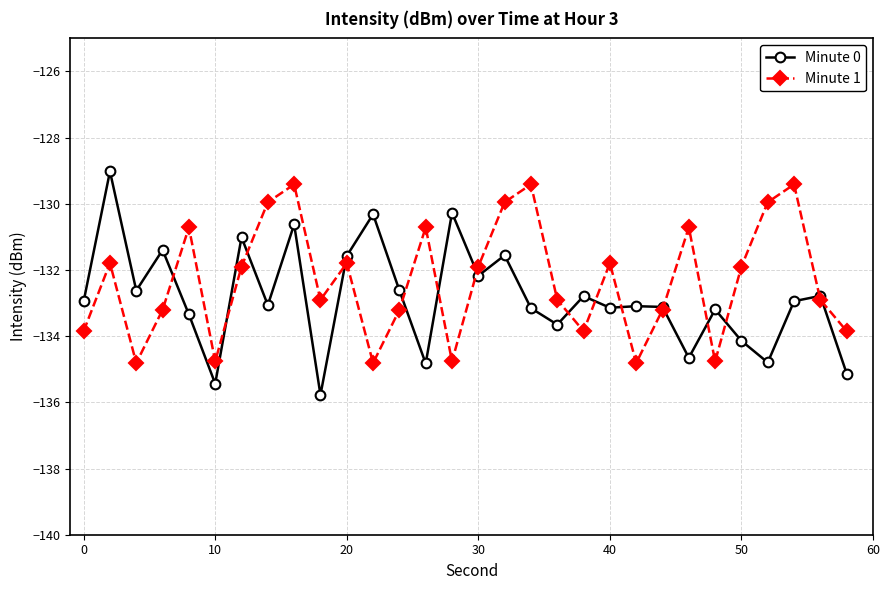

Which series has the widest spread of values?

Minute 0